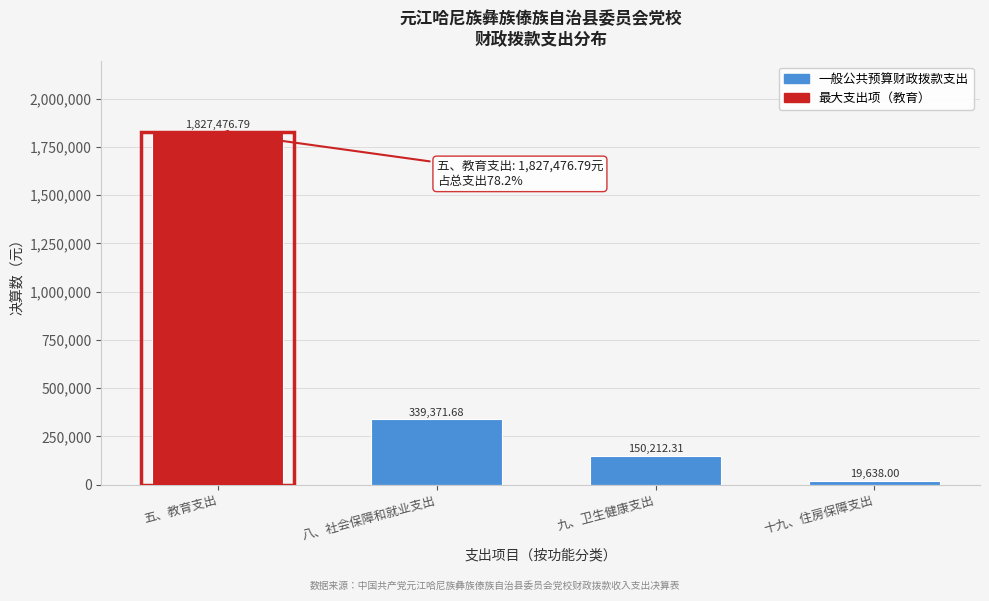

List the labels in order of value, largest first.

五、教育支出, 八、社会保障和就业支出, 九、卫生健康支出, 十九、住房保障支出